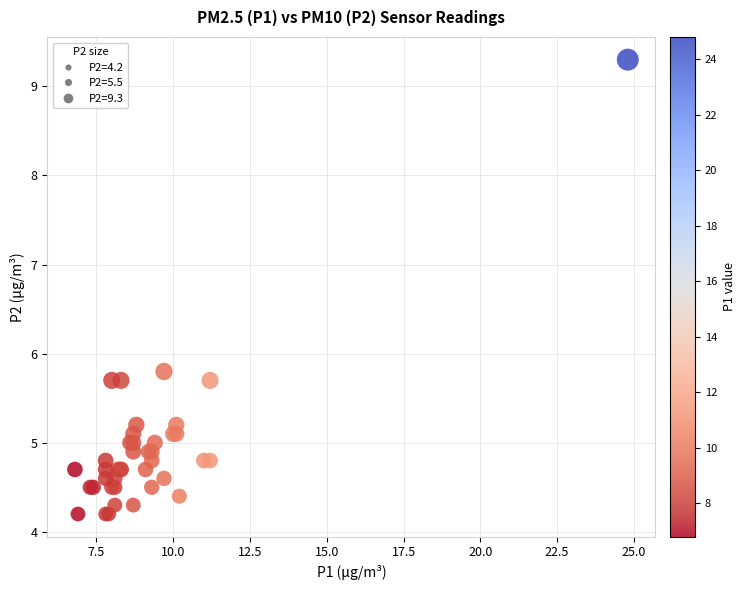

What Y value in the scatter plot is closest to 6?

5.8